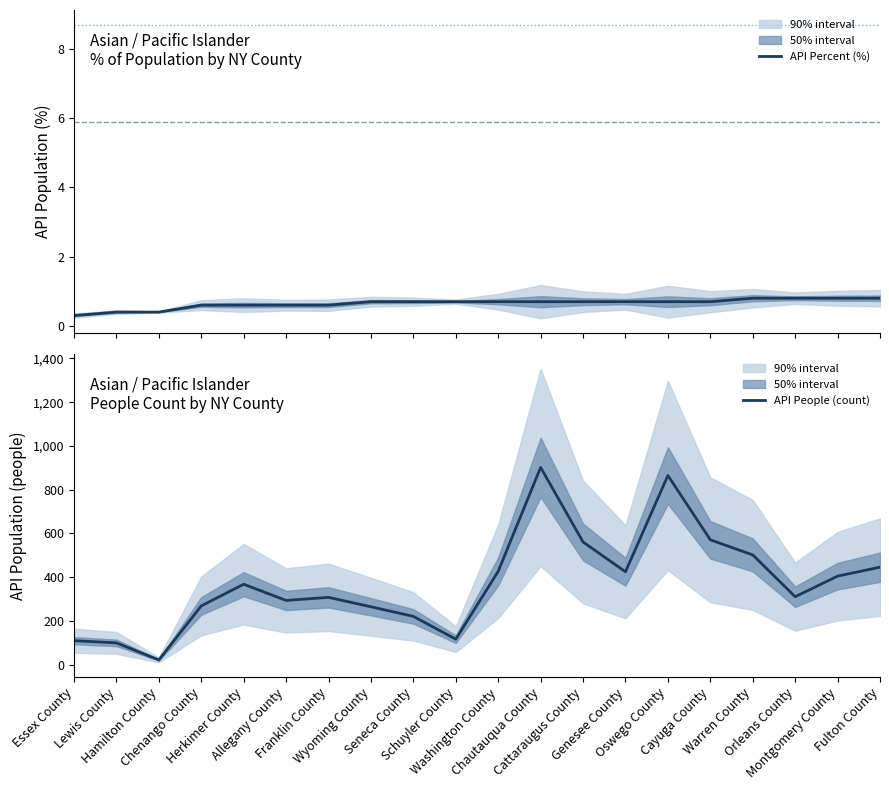

Reading left to right, list all the values displayed in this chart.

API Percent (%): Essex County=0.3	Lewis County=0.4	Hamilton County=0.4	Chenango County=0.6	Herkimer County=0.6	Allegany County=0.6	Franklin County=0.6	Wyoming County=0.7	Seneca County=0.7	Schuyler County=0.7	Washington County=0.7	Chautauqua County=0.7	Cattaraugus County=0.7	Genesee County=0.7	Oswego County=0.7	Cayuga County=0.7	Warren County=0.8	Orleans County=0.8	Montgomery County=0.8	Fulton County=0.8
API People (count): Essex County=110.0	Lewis County=100.0	Hamilton County=22.0	Chenango County=269.0	Herkimer County=368.0	Allegany County=294.0	Franklin County=308.0	Wyoming County=265.0	Seneca County=221.0	Schuyler County=117.0	Washington County=427.0	Chautauqua County=902.0	Cattaraugus County=561.0	Genesee County=425.0	Oswego County=865.0	Cayuga County=571.0	Warren County=502.0	Orleans County=311.0	Montgomery County=405.0	Fulton County=446.0